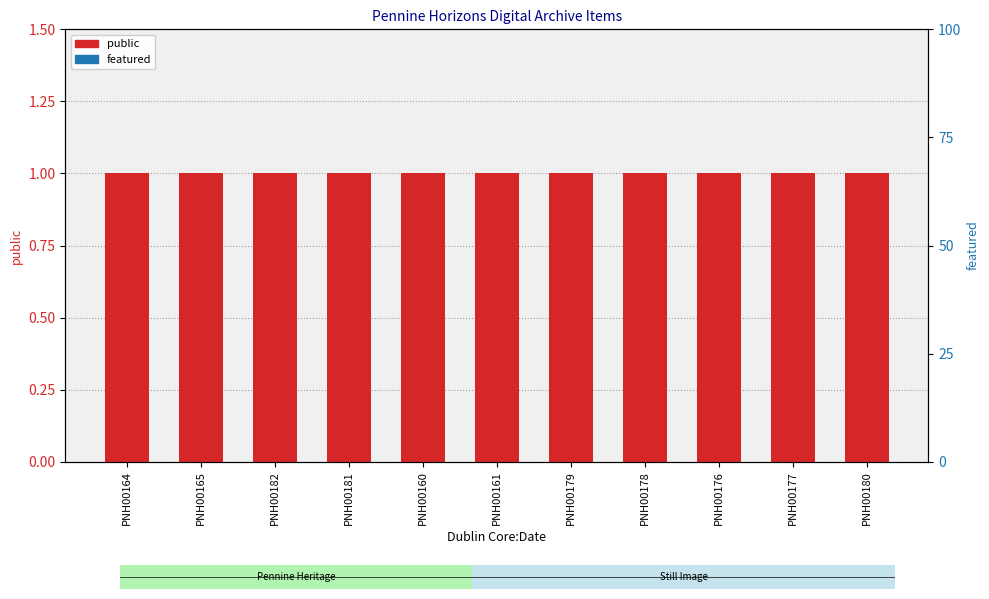

What is the spread (max minus min) of values at PNH00178?

1